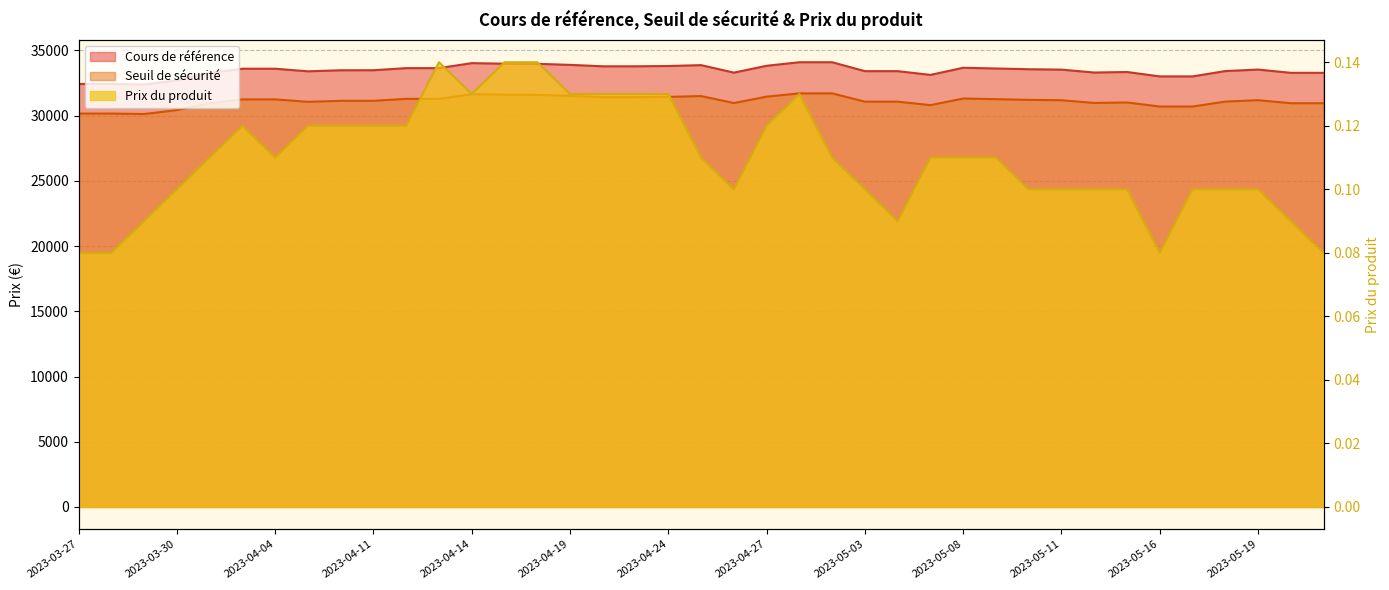

At how many categories does at least one series exceed 33022?

33